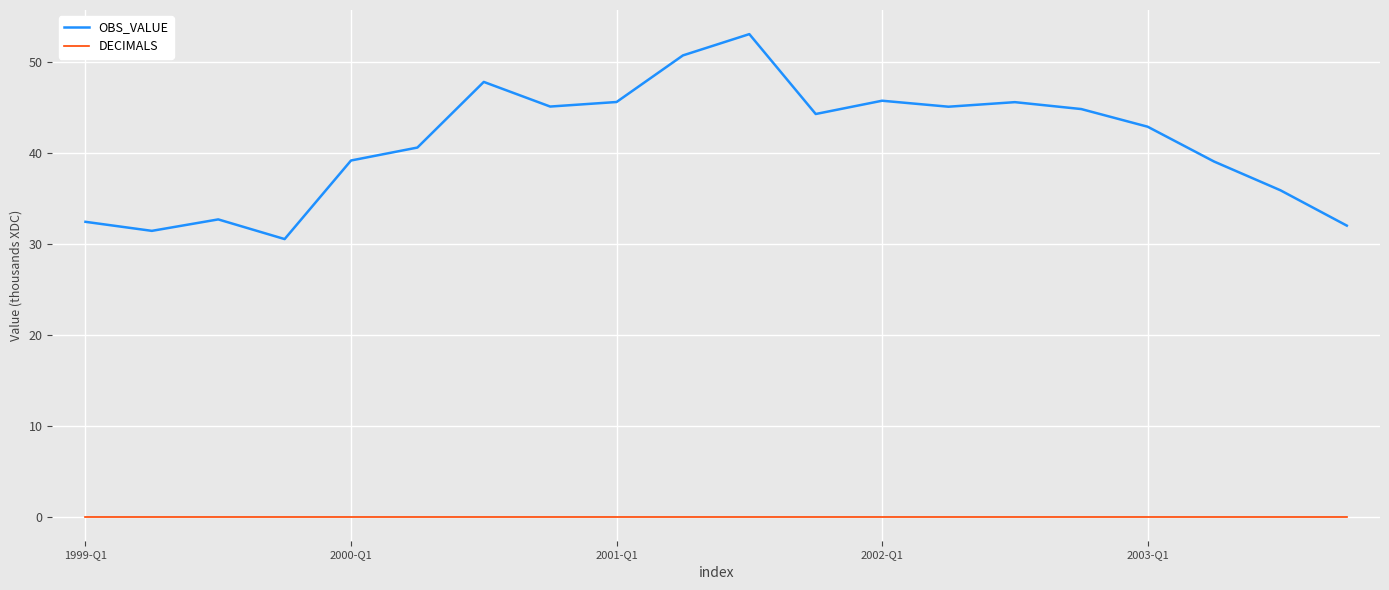

True or false: DECIMALS and OBS_VALUE intersect in this chart.

False